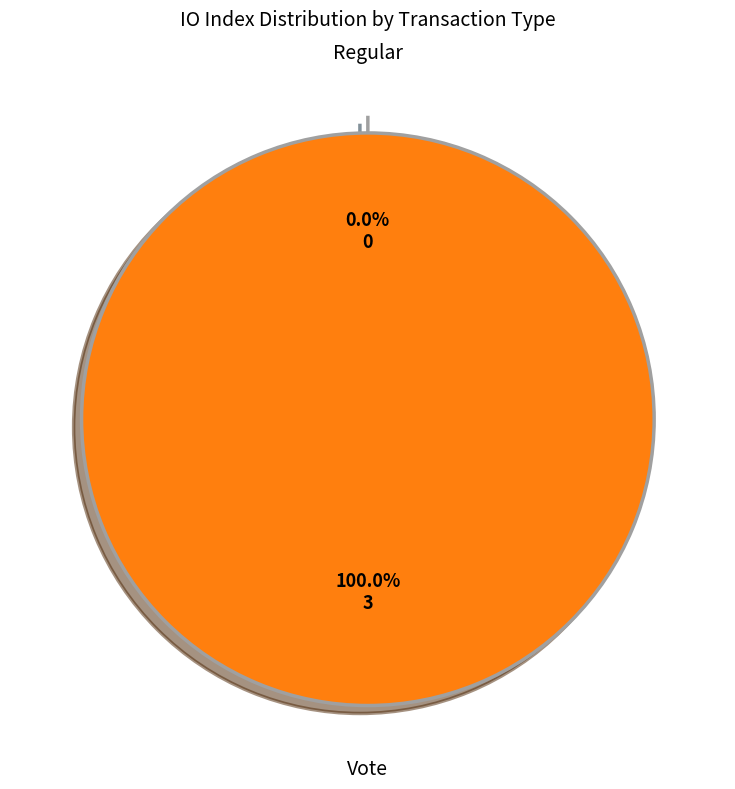

What is the change in value from Regular to Vote?

+3